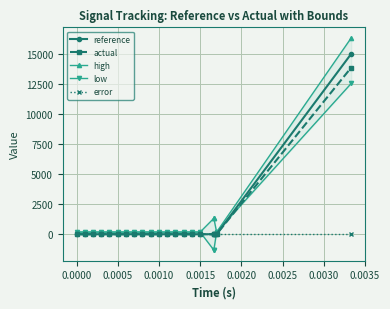

True or false: reference and error intersect in this chart.

False